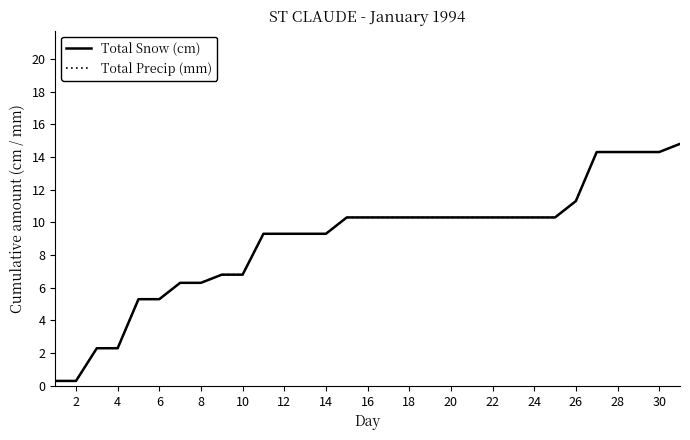

Reading left to right, extract all data points from this chart.

Total Snow (cm): 0.3	0.3	2.3	2.3	5.3	5.3	6.3	6.3	6.8	6.8	9.3	9.3	9.3	9.3	10.3	10.3	10.3	10.3	10.3	10.3	10.3	10.3	10.3	10.3	10.3	11.3	14.3	14.3	14.3	14.3	14.8
Total Precip (mm): 0.3	0.3	2.3	2.3	5.3	5.3	6.3	6.3	6.8	6.8	9.3	9.3	9.3	9.3	10.3	10.3	10.3	10.3	10.3	10.3	10.3	10.3	10.3	10.3	10.3	11.3	14.3	14.3	14.3	14.3	14.8